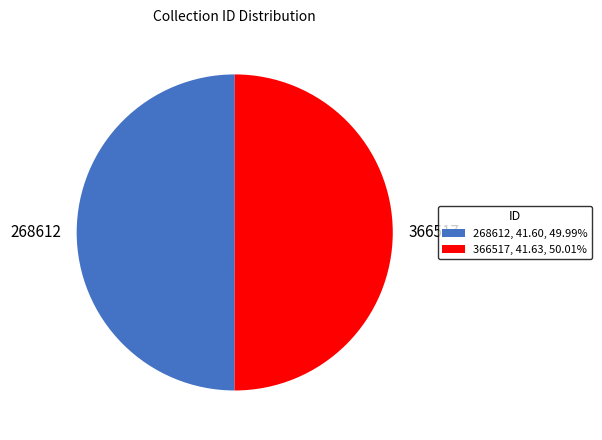

Combined, do 366517, 41.63, 50.01% and 268612, 41.60, 49.99% account for over 50%?

Yes